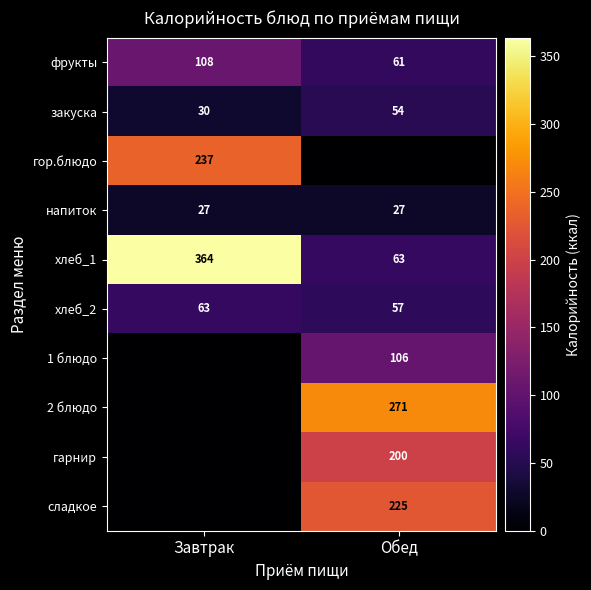

Is the value of фрукты at Обед greater than the value of гарнир at Обед?

No